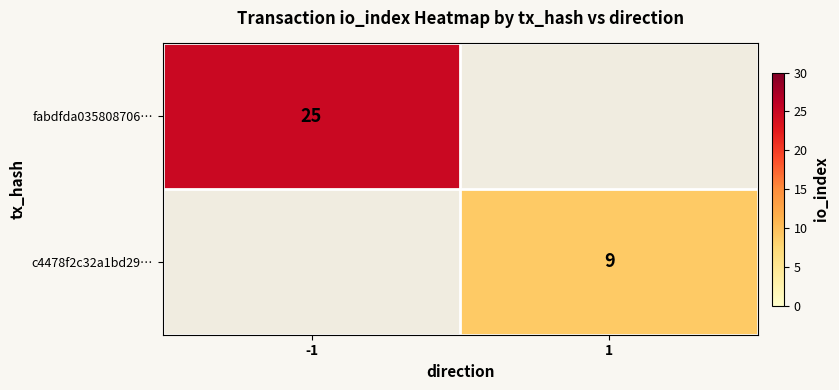

True or false: fabdfda035808706… has a value of 25 at -1.

True